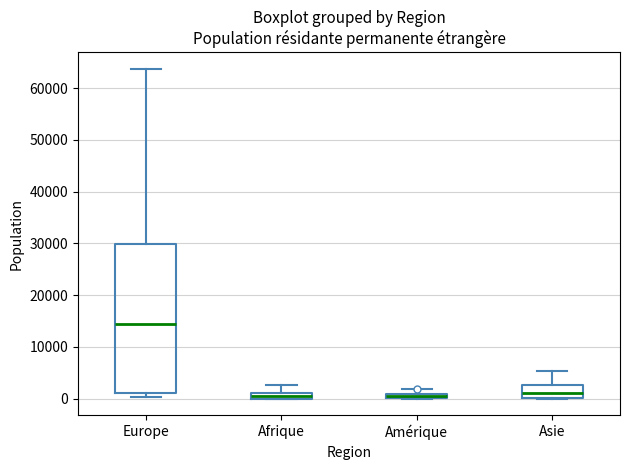

Where does the upper whisker of the box for Amérique end on the y-axis? The values are not printed on the chart, so give them approximately, as read against the axis.

2000